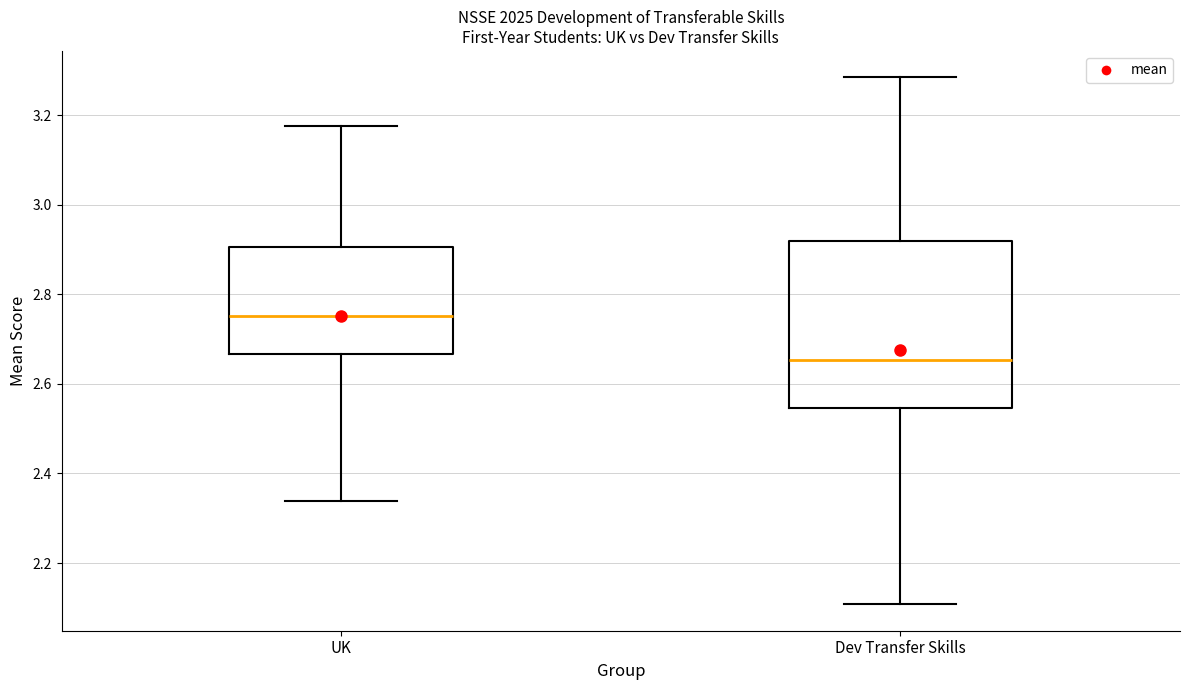

Which box has the highest median line?

UK